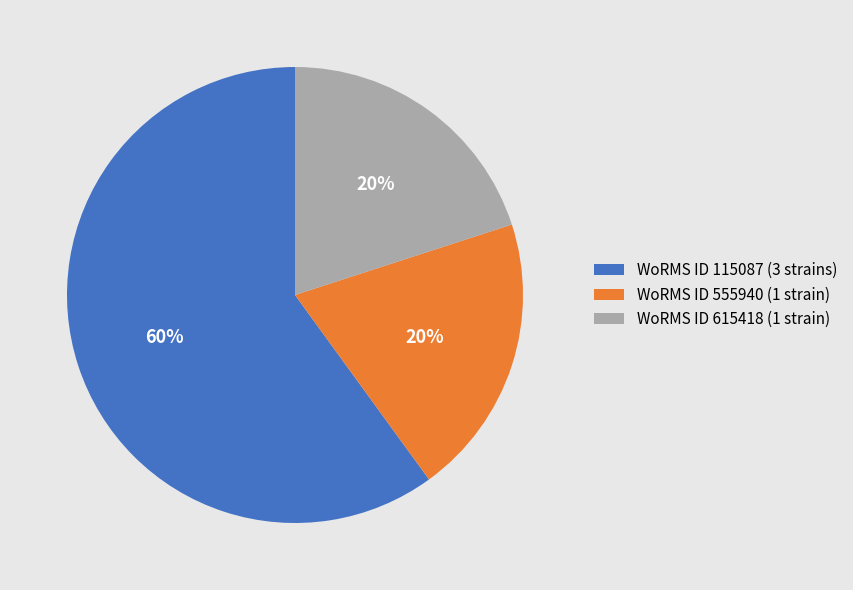

What is the ratio of the value at WoRMS ID 555940 (1 strain) to the value at WoRMS ID 615418 (1 strain)?

1.0